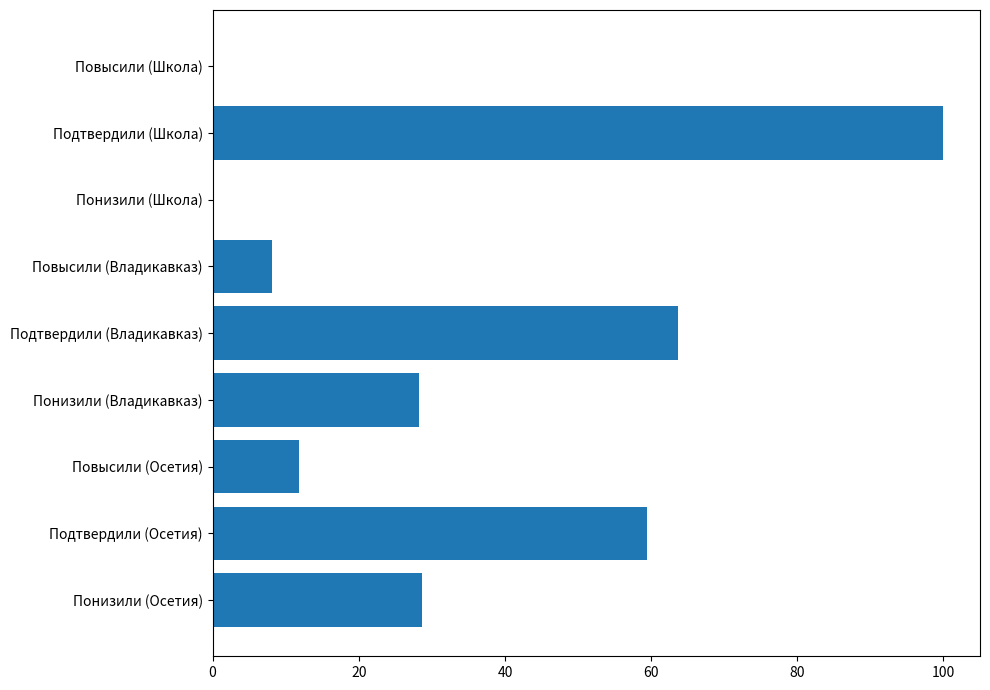

Is it true that the value at Повысили (Владикавказ) is 8.2?

True